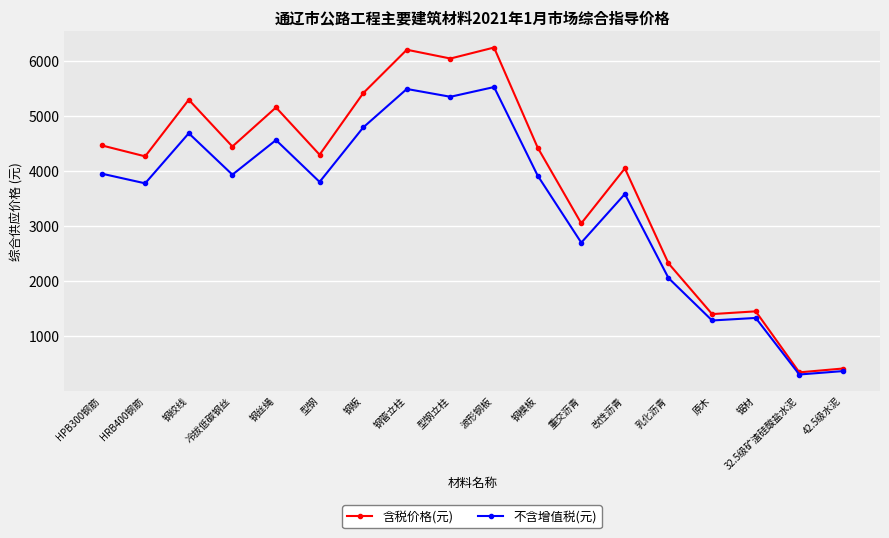

Where does the 不含增值税(元) series first go above 3920?

HPB300钢筋